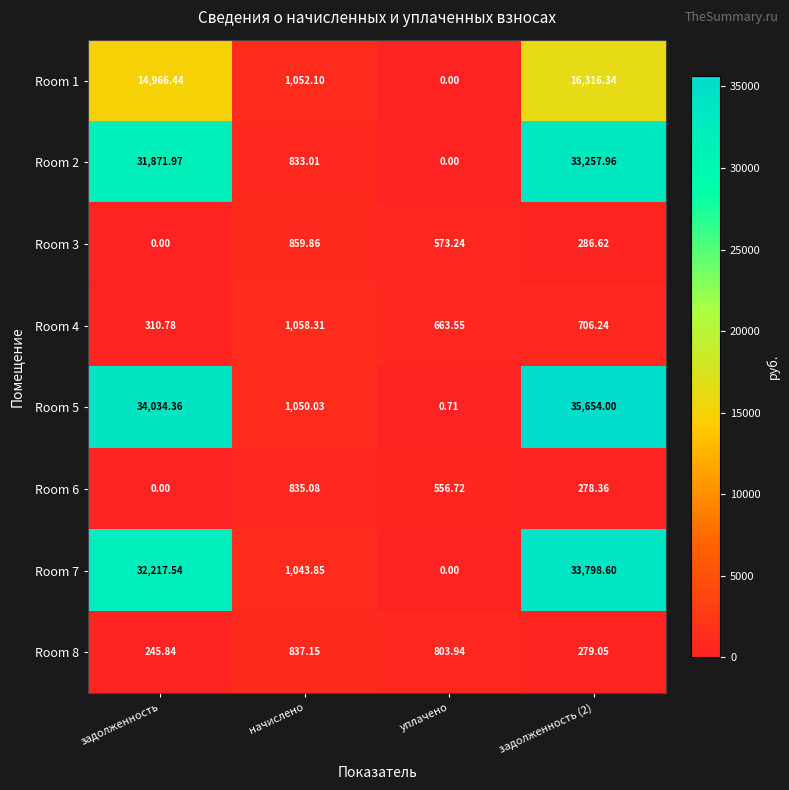

At which label does Room 8 first exceed 803?

начислено